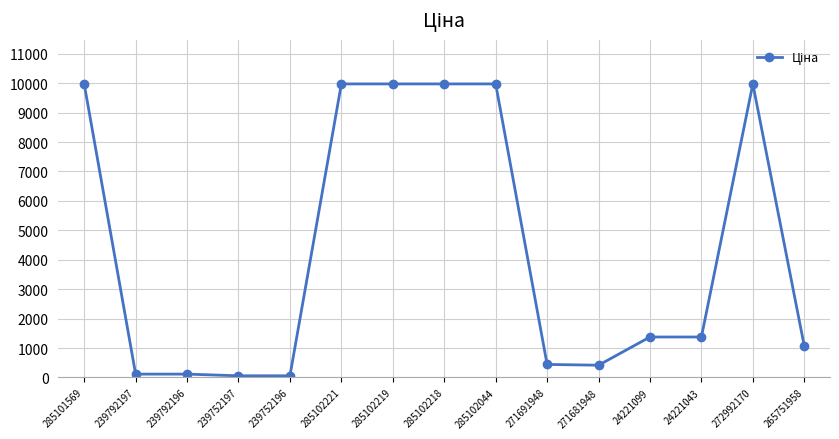

True or false: there are more than 0 points higher than both neighbors.

True